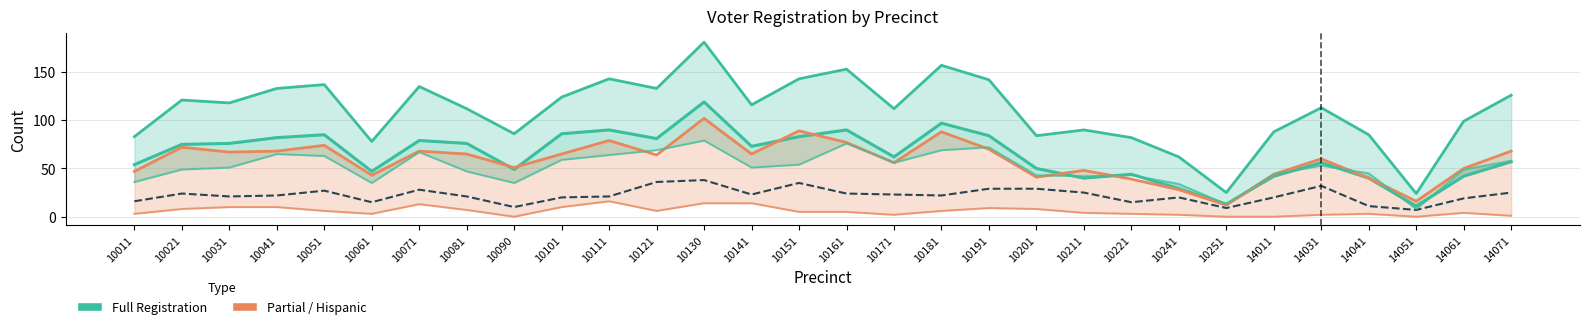

What is the difference between the second highest and minimum values in the Total Registered series?

133